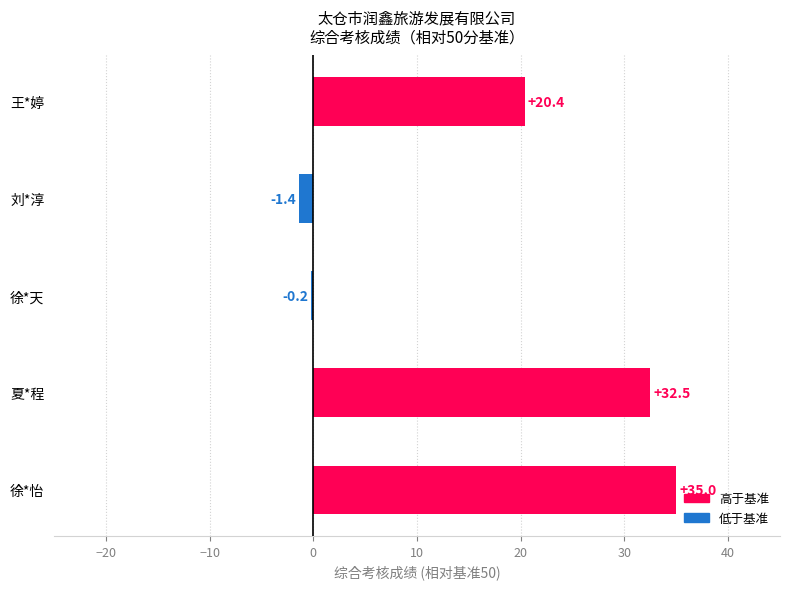

What is the change in value from 徐*怡 to 徐*天?

-35.2